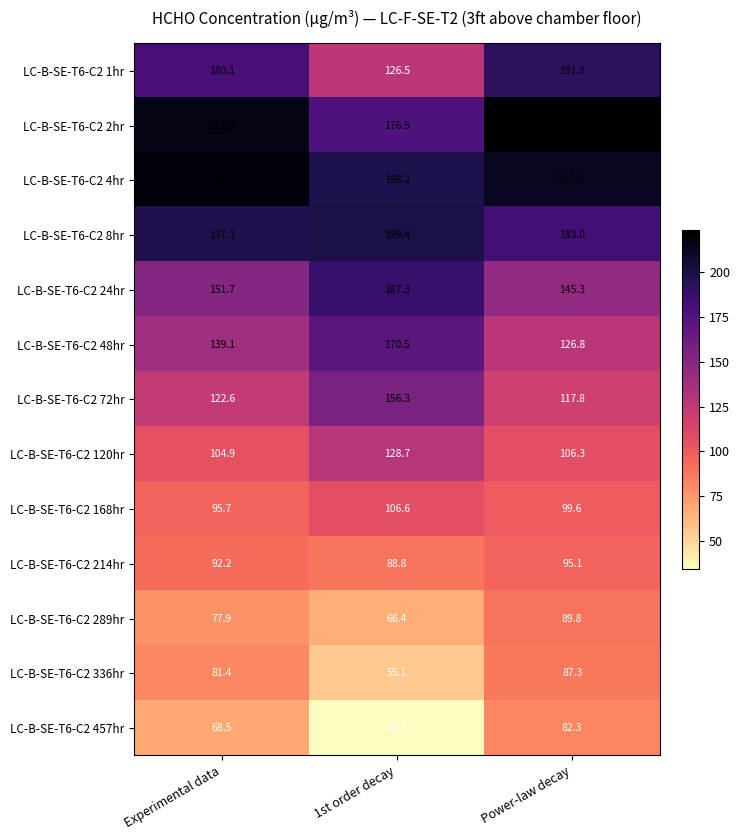

Which series changed the most between 1st order decay and Power-law decay?

LC-B-SE-T6-C2 1hr